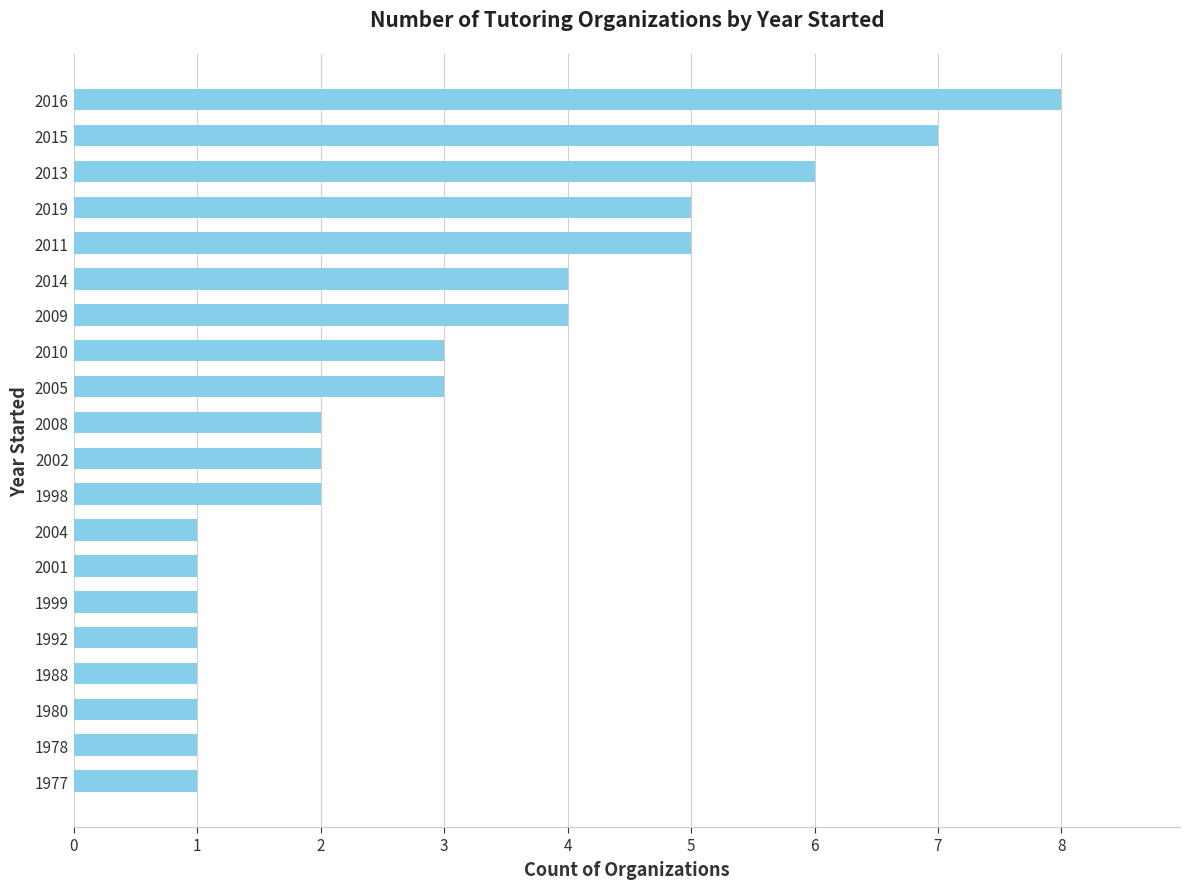

True or false: the data shows 1 at 2010.

False